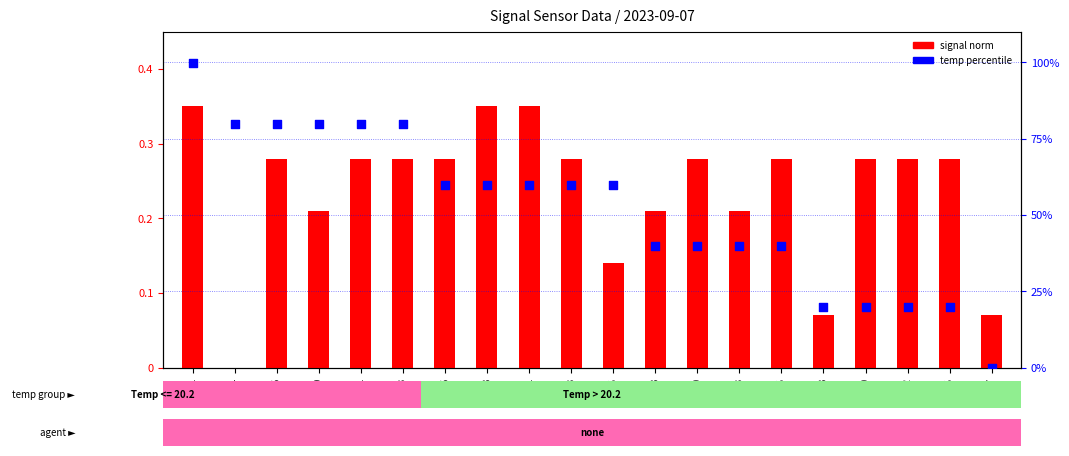

What is the total value across all series at 00:06?

80.1